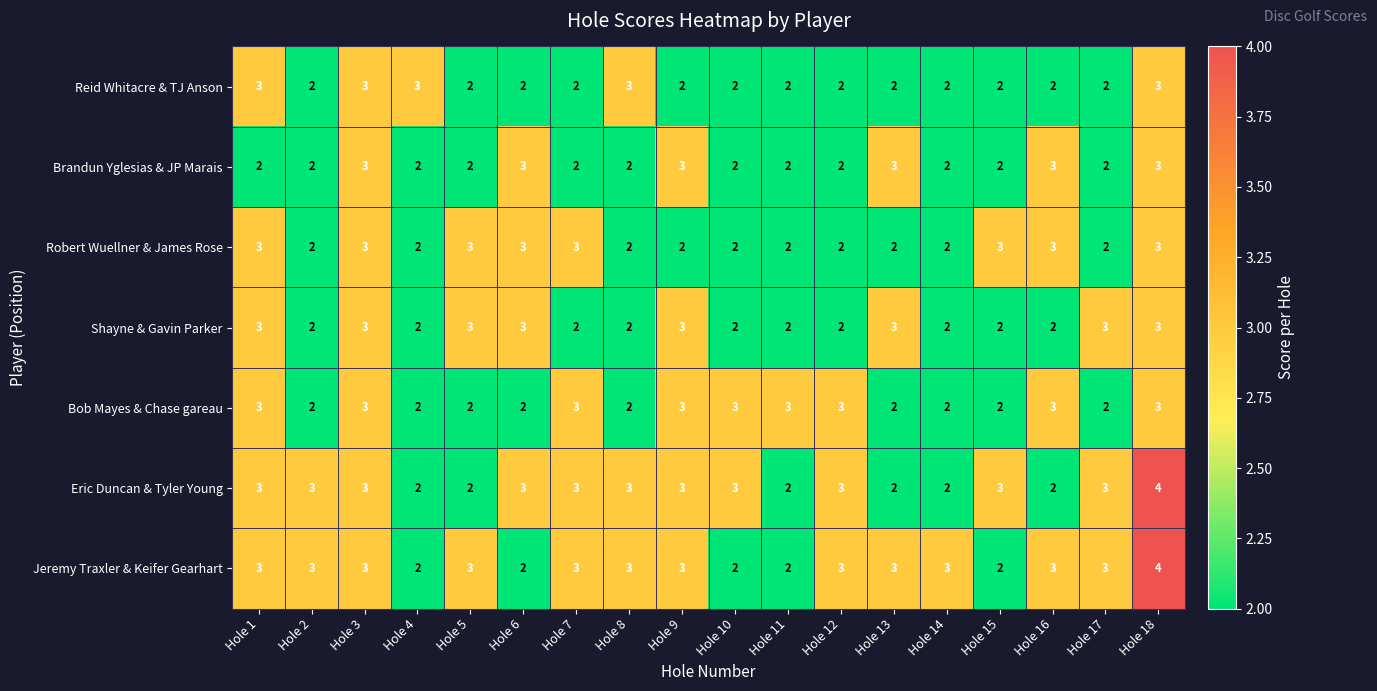

The value of Robert Wuellner & James Rose at Hole 7 is 5. True or false?

False